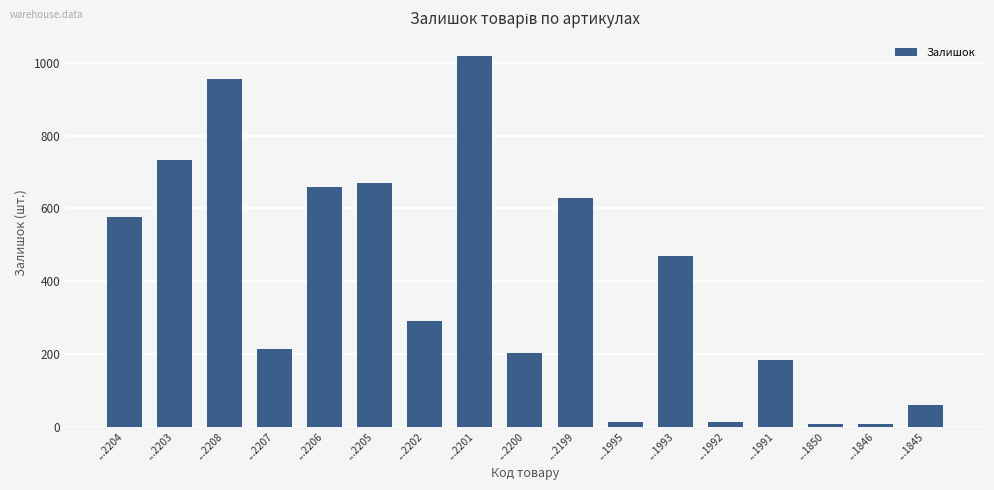

What is the label of the 2nd bar from the left?

...2203